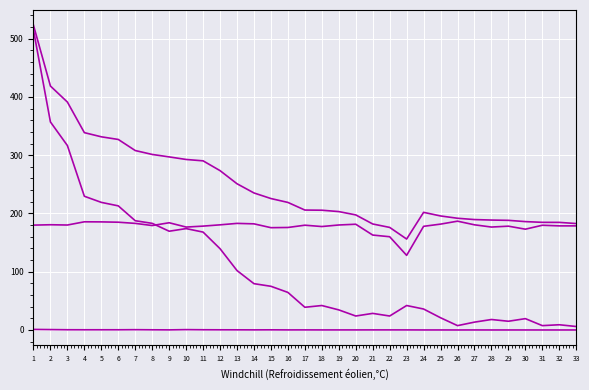

How many lines are shown in the chart?

4